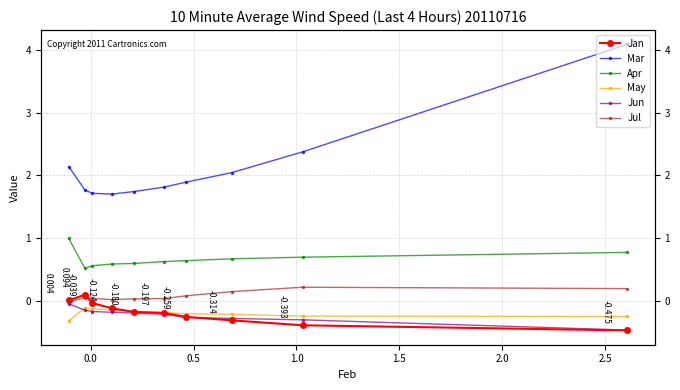

How many lines are shown in the chart?

6